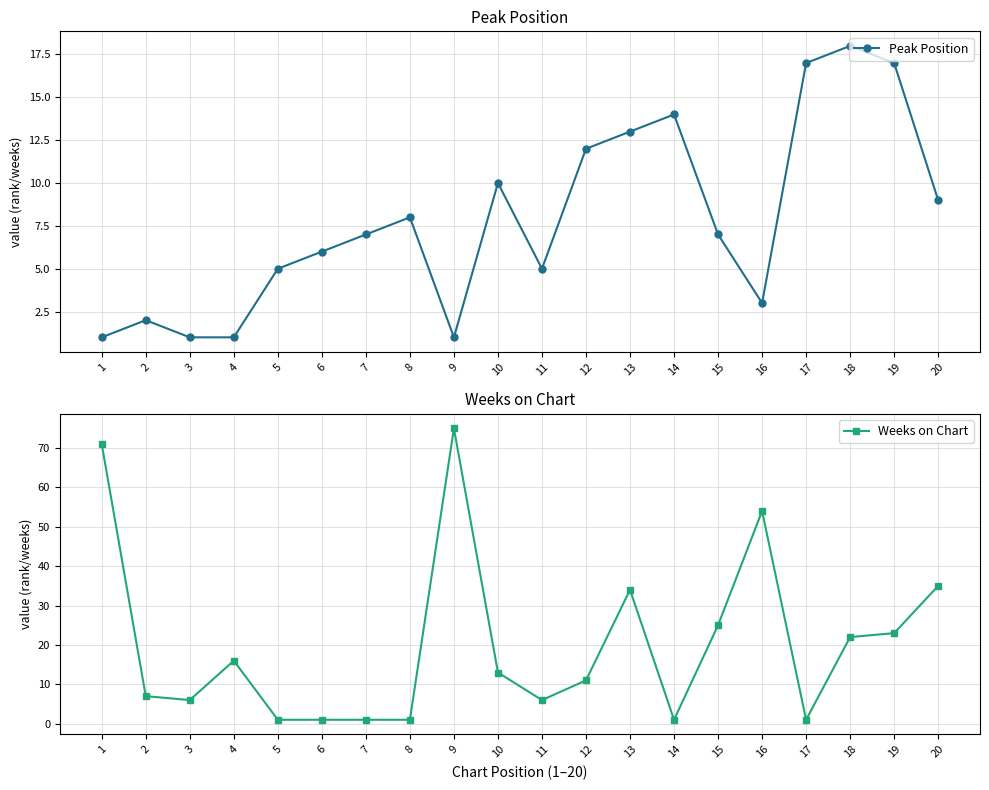

At which label is Peak Position closest to 9?

20